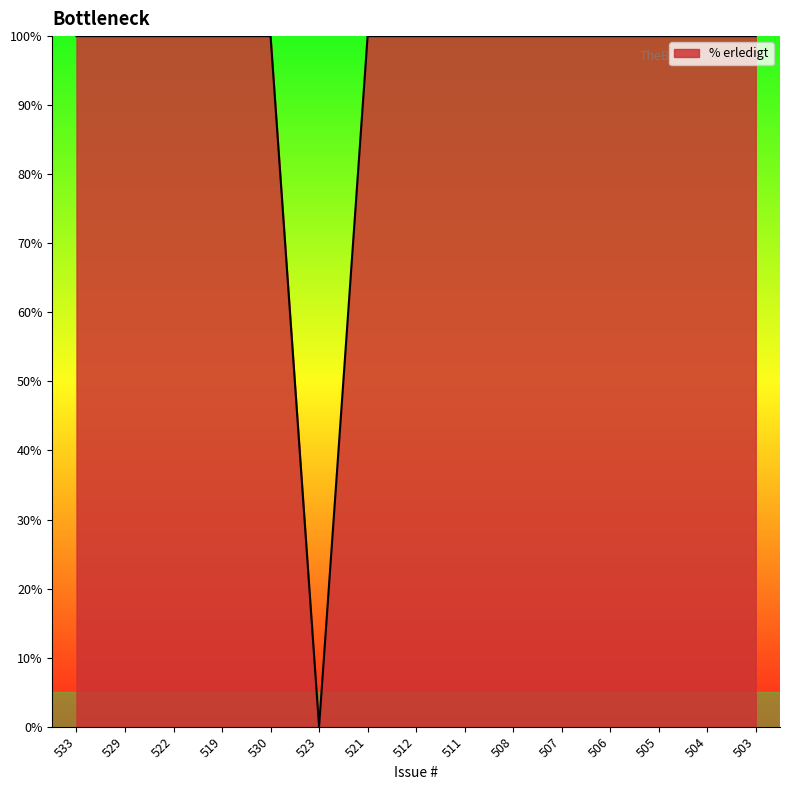

Does the chart display data point markers on the line(s)?

No